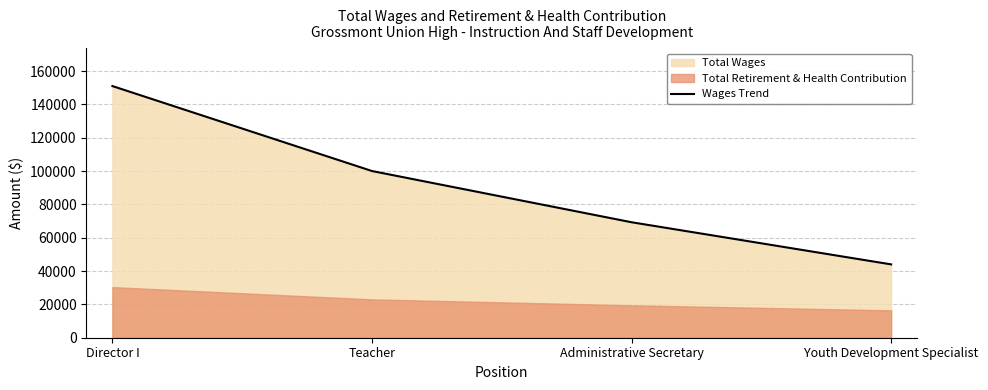

What is the difference between the values at Administrative Secretary and Teacher?

30727